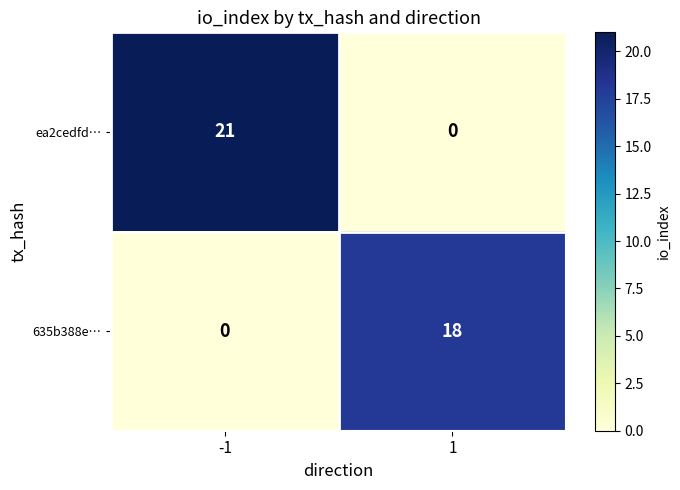

What is the sum of all 635b388e… values?

18